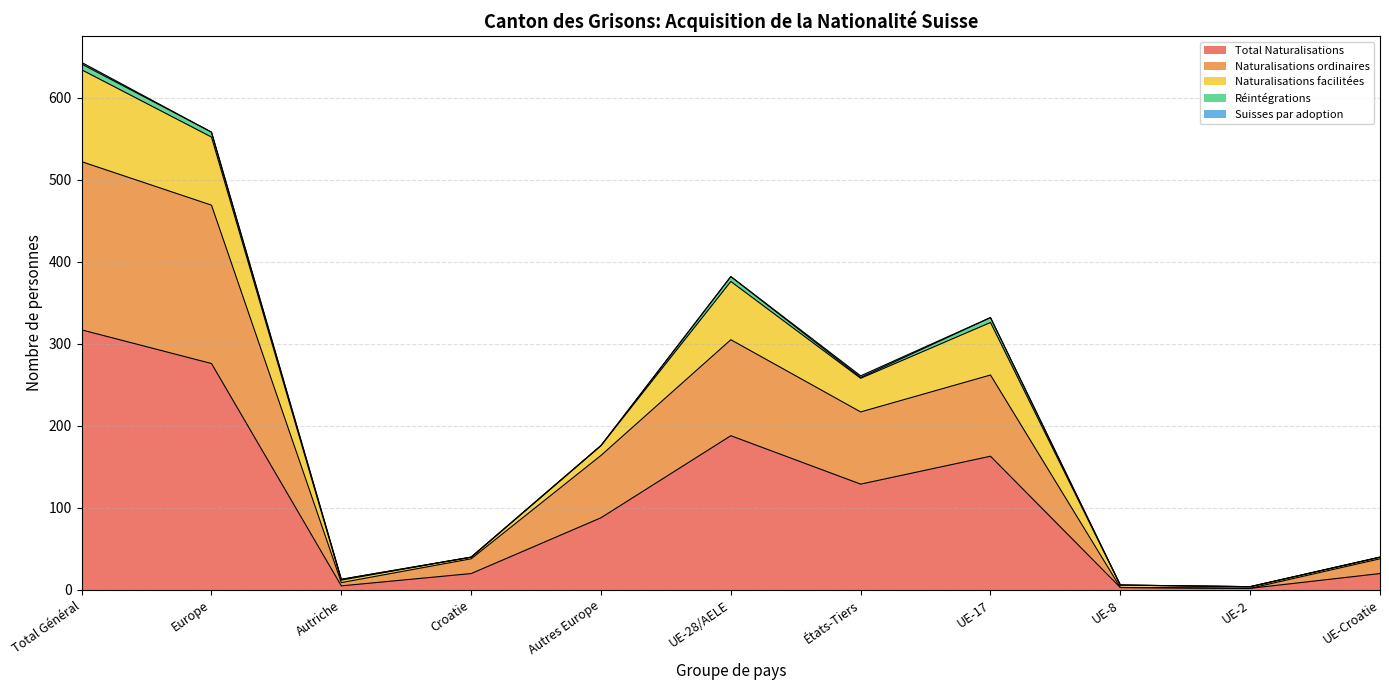

Does the chart have visible grid lines?

Yes